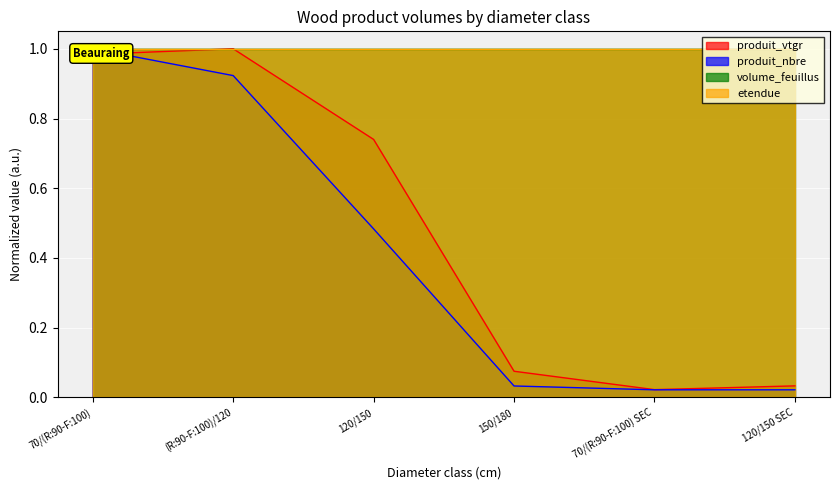

How many times do produit_vtgr and produit_nbre cross each other?

1